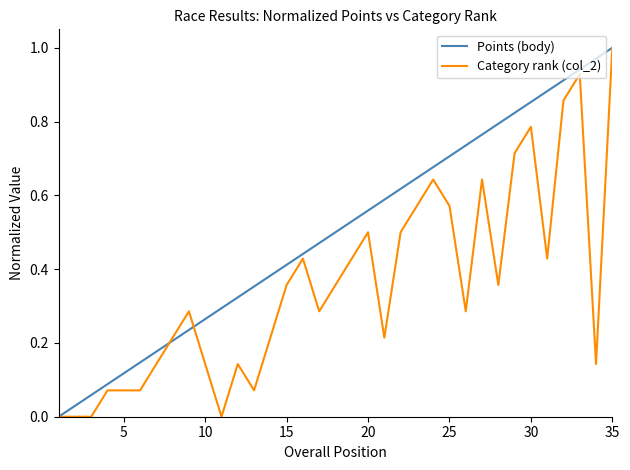

Rank the series by their average value, from lowest to highest.

Category rank (col_2), Points (body)